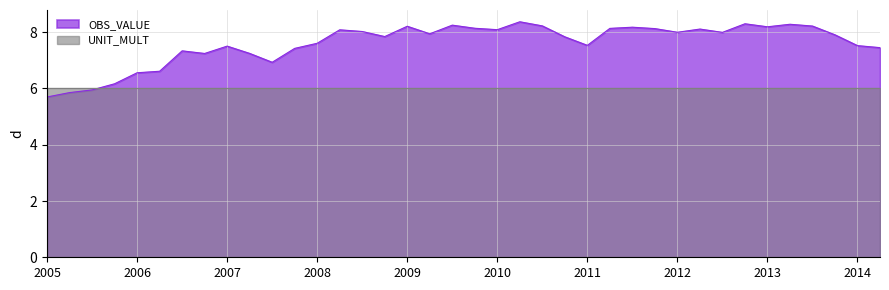

The value at 2006-Q2 is 6.6. True or false?

True